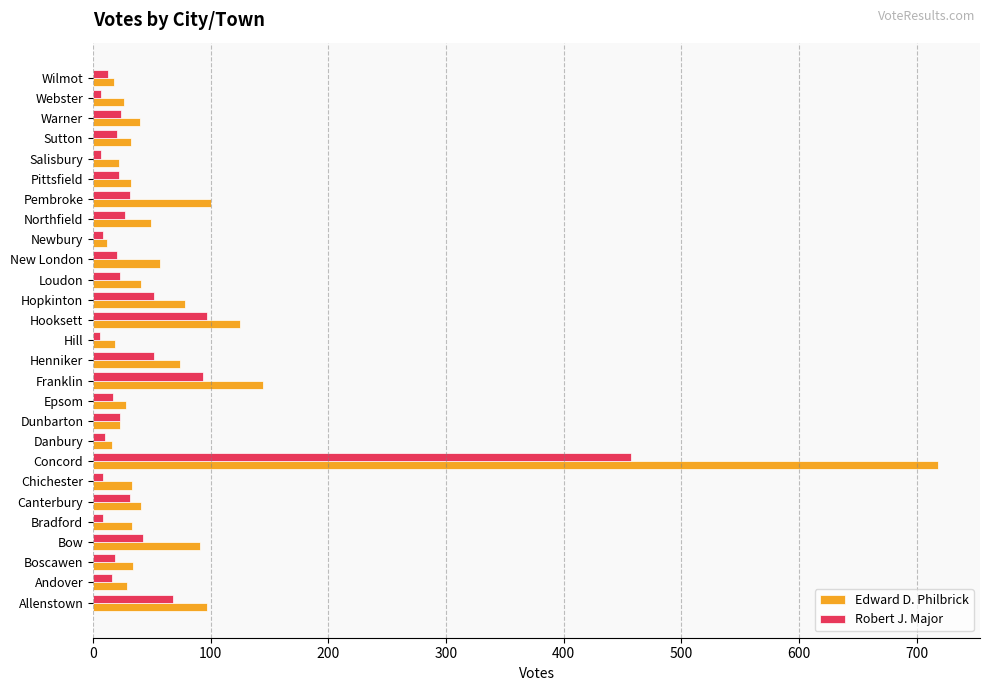

Rank the series by their maximum value, from lowest to highest.

Robert J. Major, Edward D. Philbrick